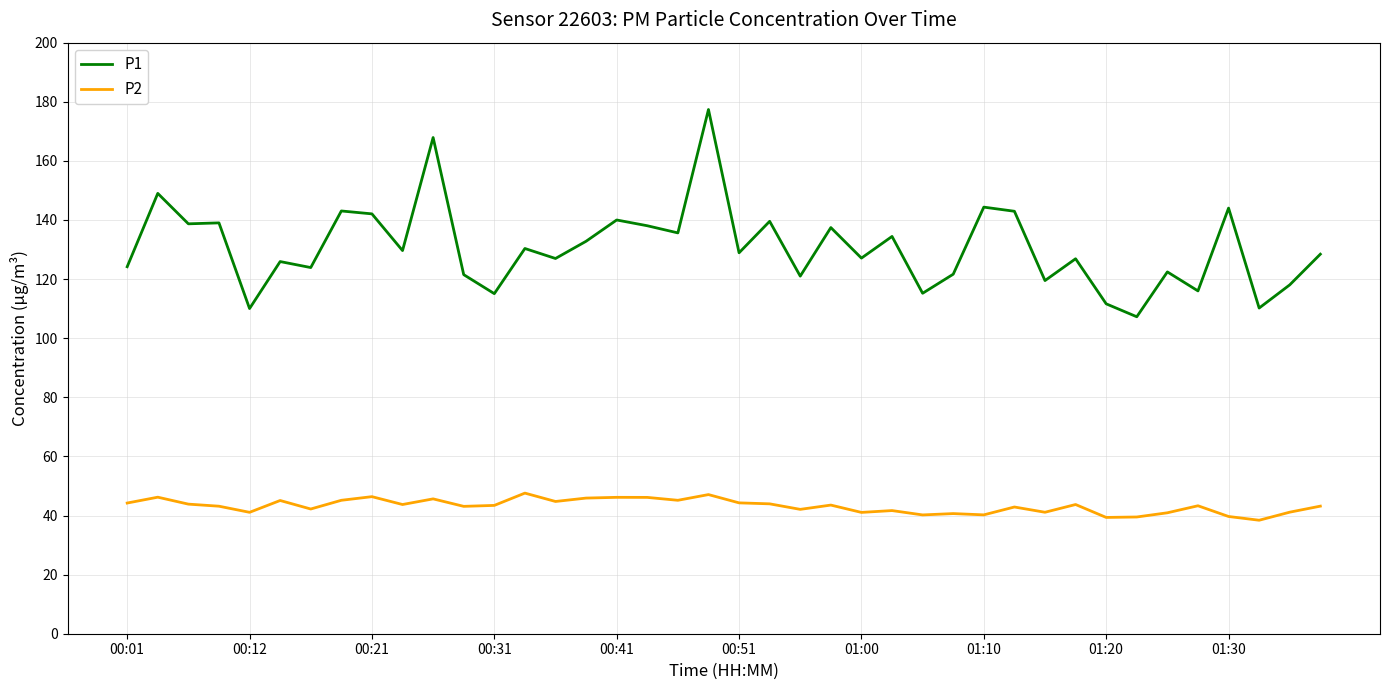

What is the maximum value for P1?

177.4